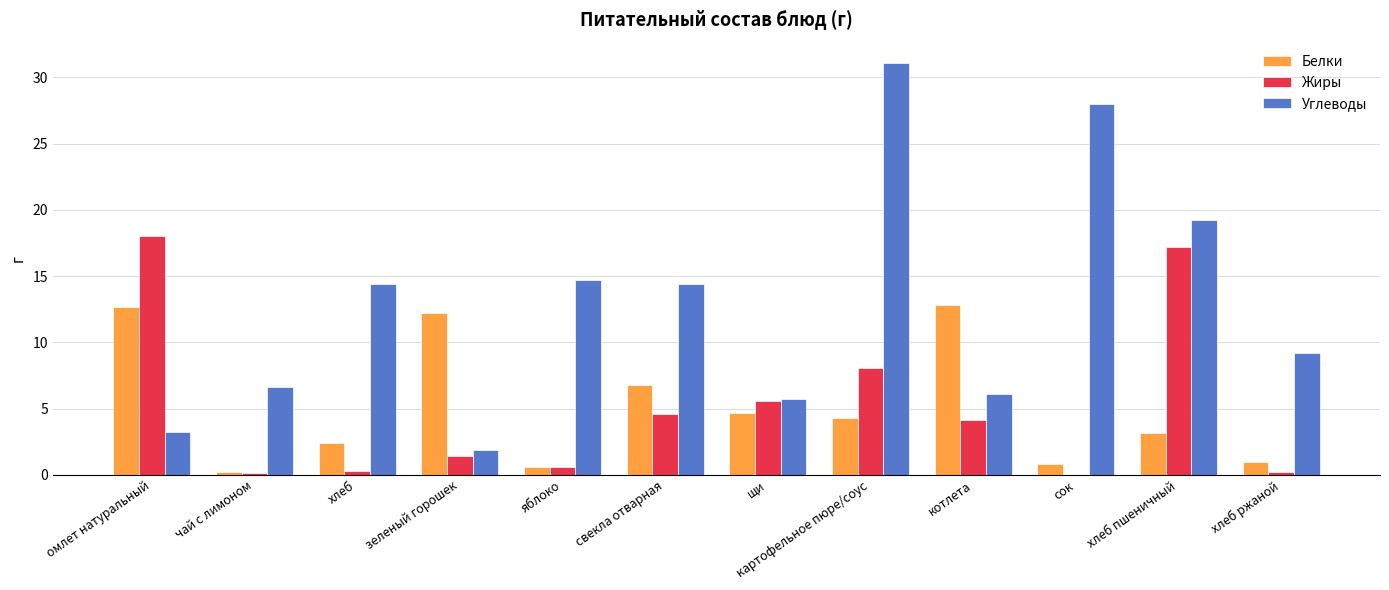

Which series has the largest range (max minus min)?

Углеводы